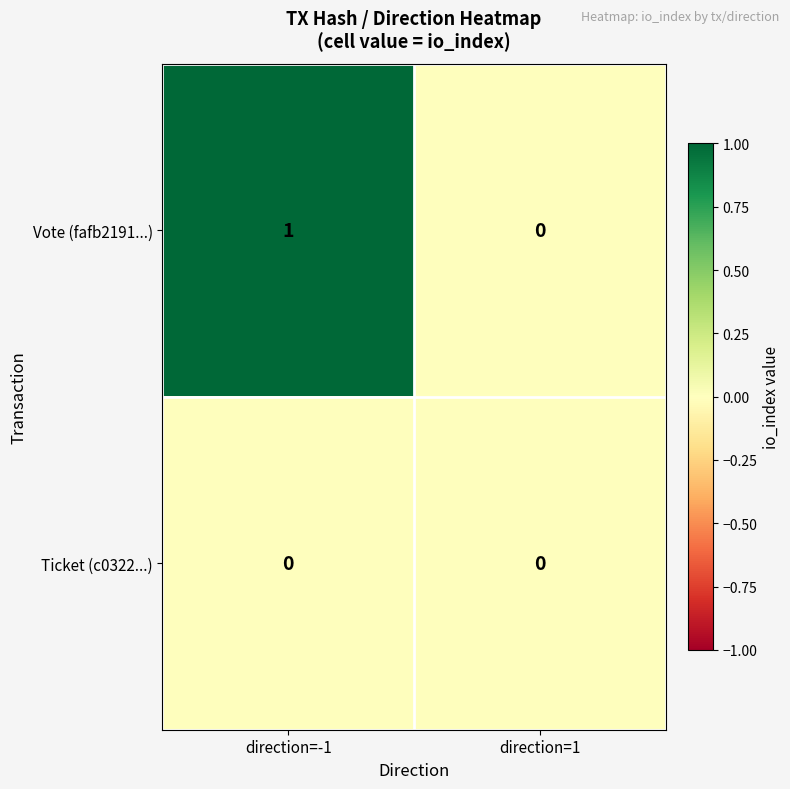

Is it true that Vote (fafb2191...) equals 1 at direction=-1?

True